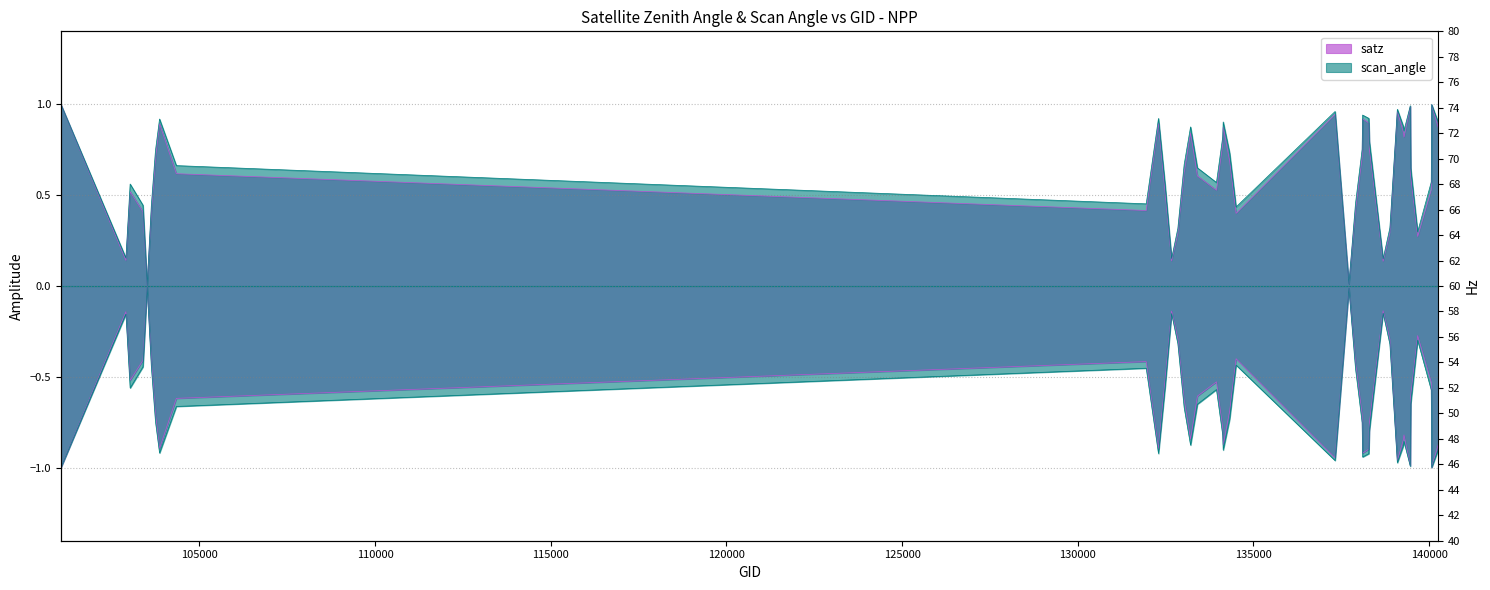

True or false: satz and scan_angle intersect in this chart.

False